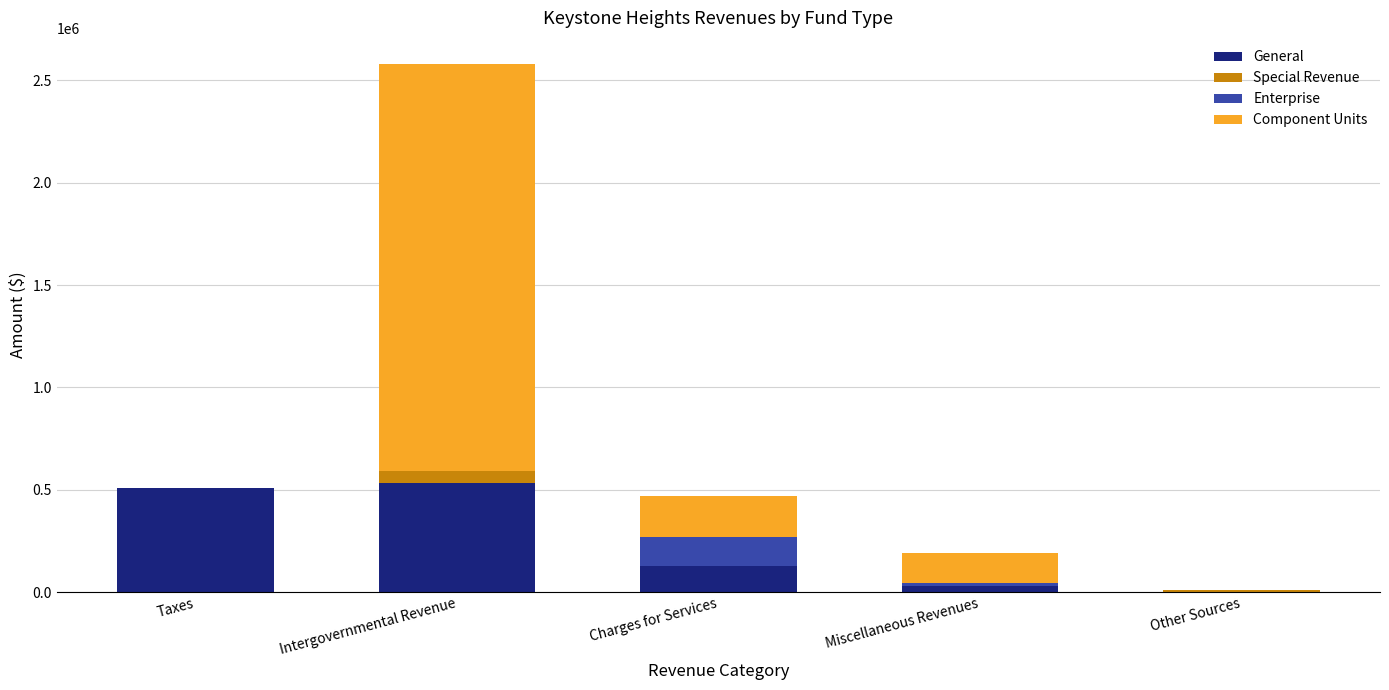

What is the sum of all General values?

1202935